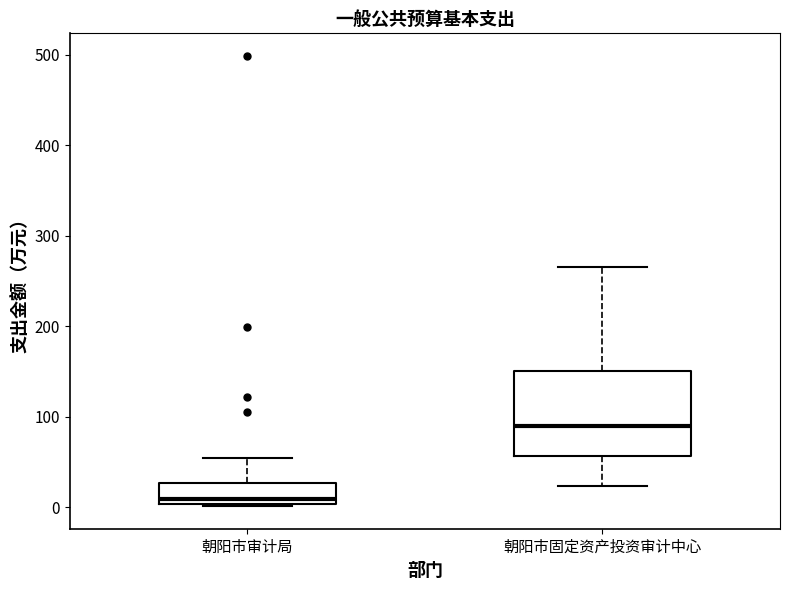

Which box is the tallest, from its lower edge to its upper edge?

朝阳市固定资产投资审计中心